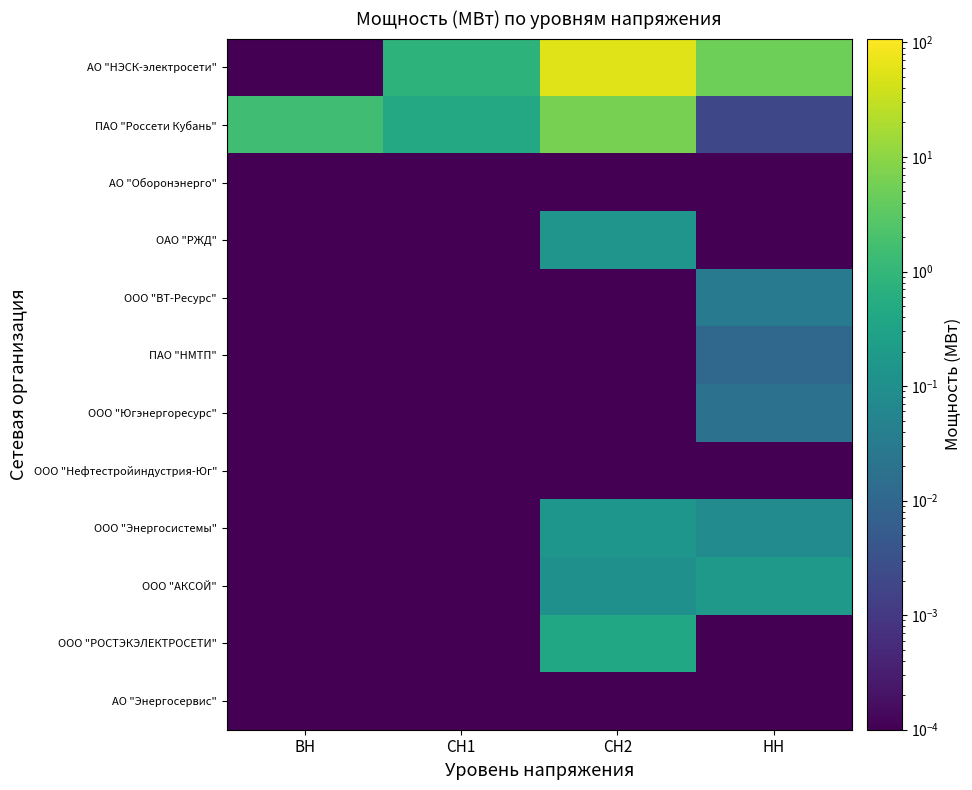

Reading left to right, what are all the values shown in this chart?

АО "НЭСК-электросети": ВН=0.0	СН1=0.8	СН2=54.0	НН=5.1
ПАО "Россети Кубань": ВН=1.6	СН1=0.4	СН2=6.1	НН=0.0
АО "Оборонэнерго": ВН=0.0	СН1=0.0	СН2=0.0	НН=0.0
ОАО "РЖД": ВН=0.0	СН1=0.0	СН2=0.1	НН=0.0
ООО "ВТ-Ресурс": ВН=0.0	СН1=0.0	СН2=0.0	НН=0.0
ПАО "НМТП": ВН=0.0	СН1=0.0	СН2=0.0	НН=0.0
ООО "Югэнергоресурс": ВН=0.0	СН1=0.0	СН2=0.0	НН=0.0
ООО "Нефтестройиндустрия-Юг": ВН=0.0	СН1=0.0	СН2=0.0	НН=0.0
ООО "Энергосистемы": ВН=0.0	СН1=0.0	СН2=0.1	НН=0.1
ООО "АКСОЙ": ВН=0.0	СН1=0.0	СН2=0.1	НН=0.2
ООО "РОСТЭКЭЛЕКТРОСЕТИ": ВН=0.0	СН1=0.0	СН2=0.4	НН=0.0
АО "Энергосервис": ВН=0.0	СН1=0.0	СН2=0.0	НН=0.0